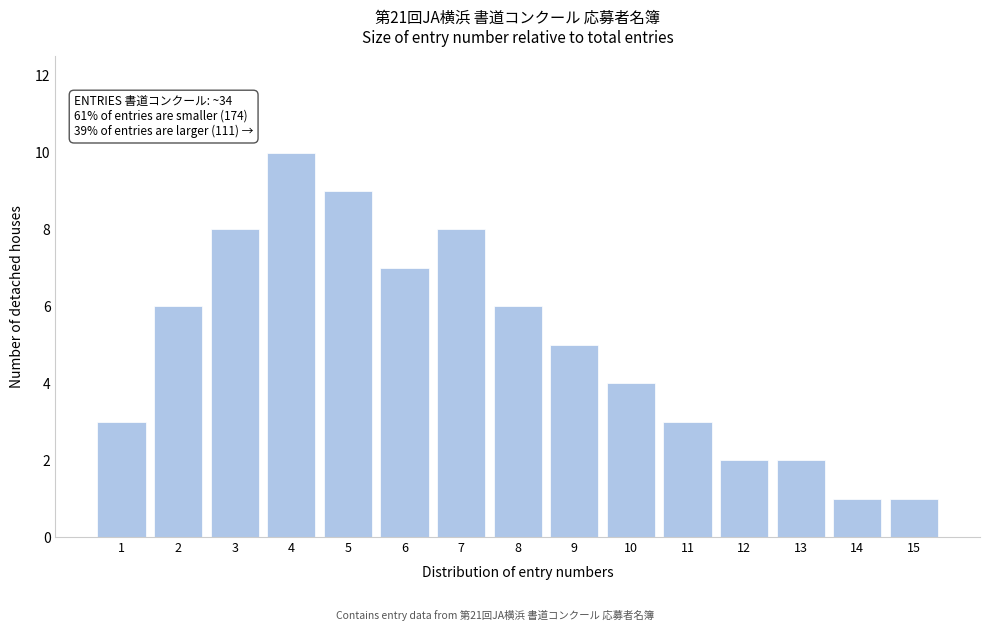

Reading right to left, list all the values displayed in this chart.

1	1	2	2	3	4	5	6	8	7	9	10	8	6	3